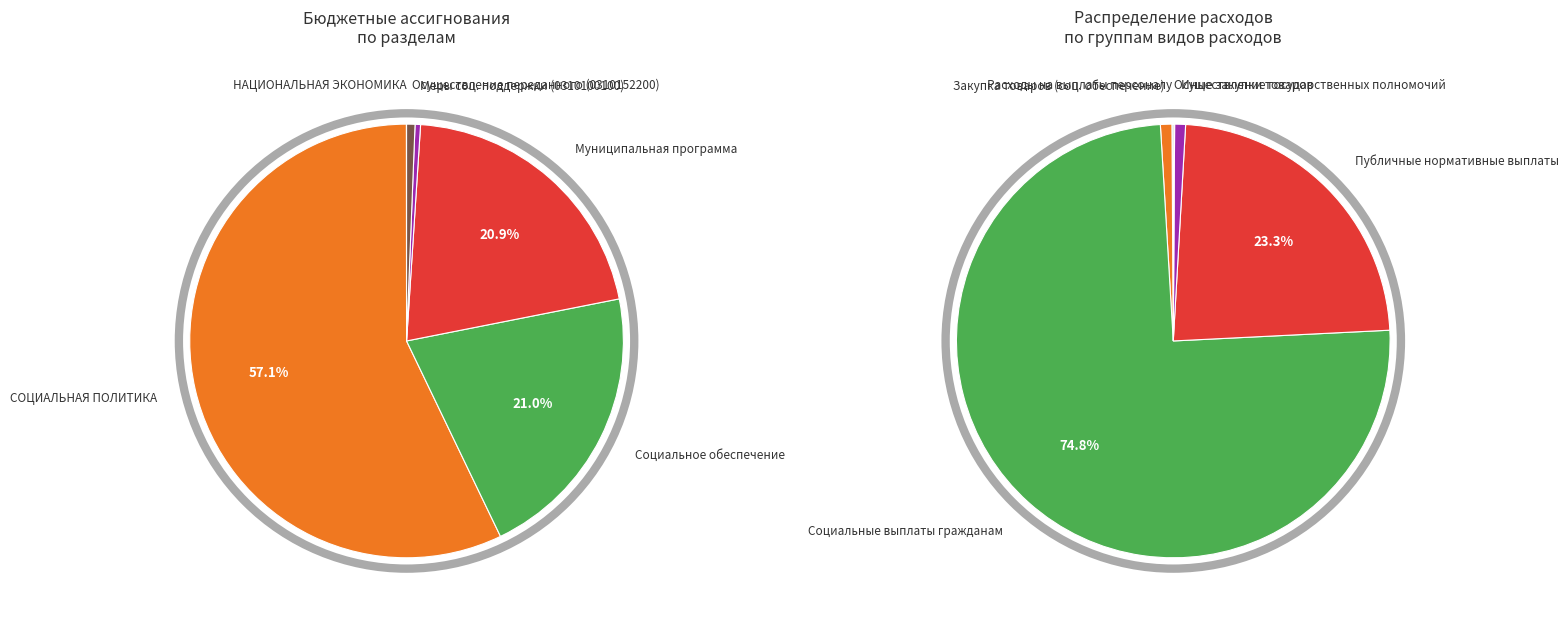

Count the number of slices in the pie.

6